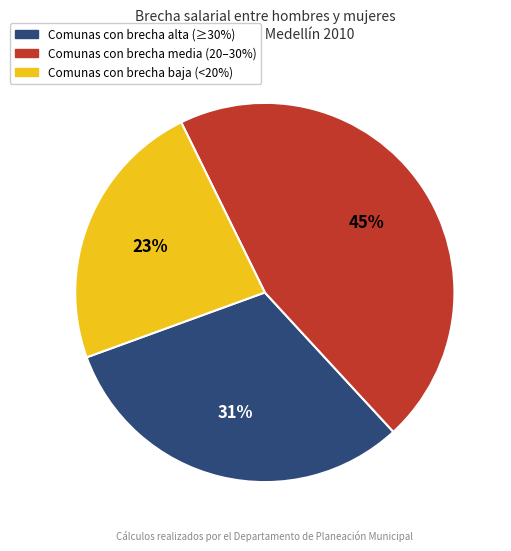

Does any single category account for the majority?

No